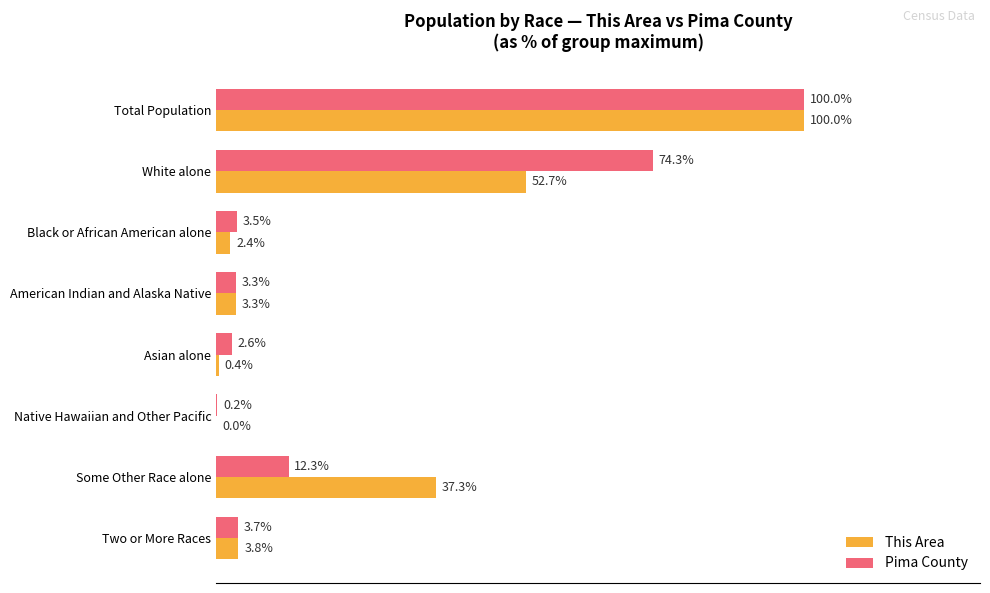

Which series changed the most between Black or African American alone and Two or More Races?

This Area